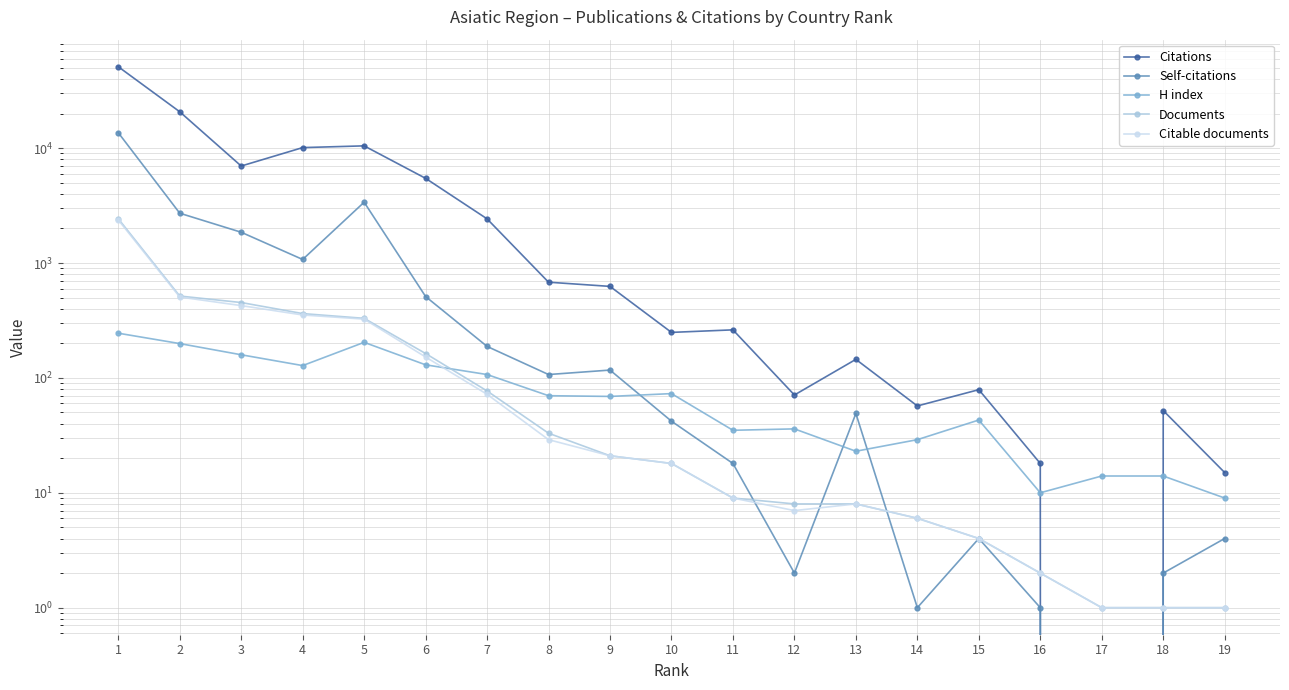

What are all the series names shown in the legend?

Citations, Self-citations, H index, Documents, Citable documents